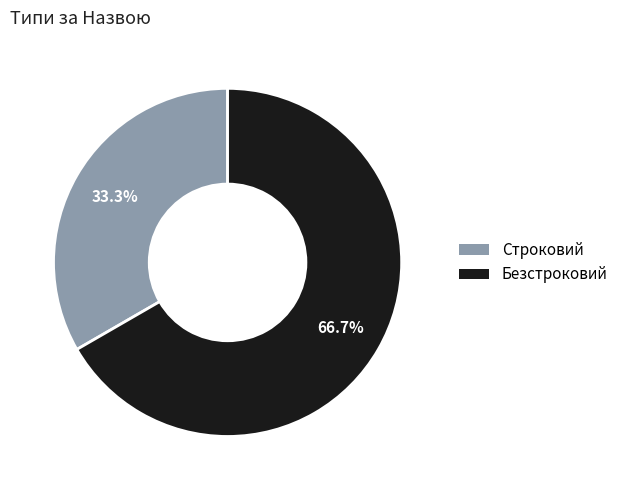

To the nearest percent, what percentage of the pie is Строковий?

33%